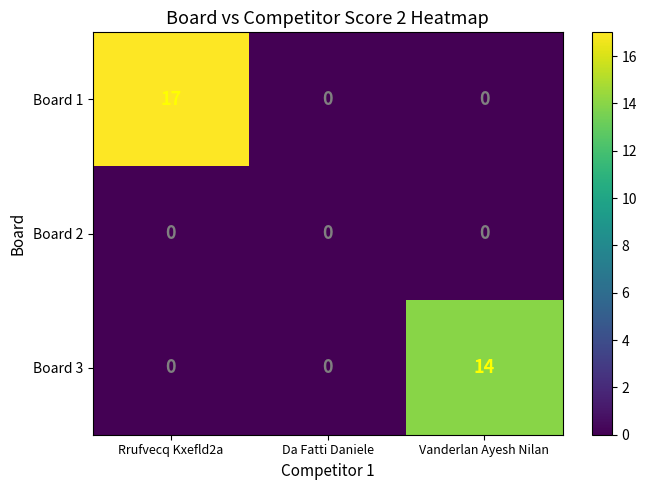

What is the sum of all Board 1 values?

17